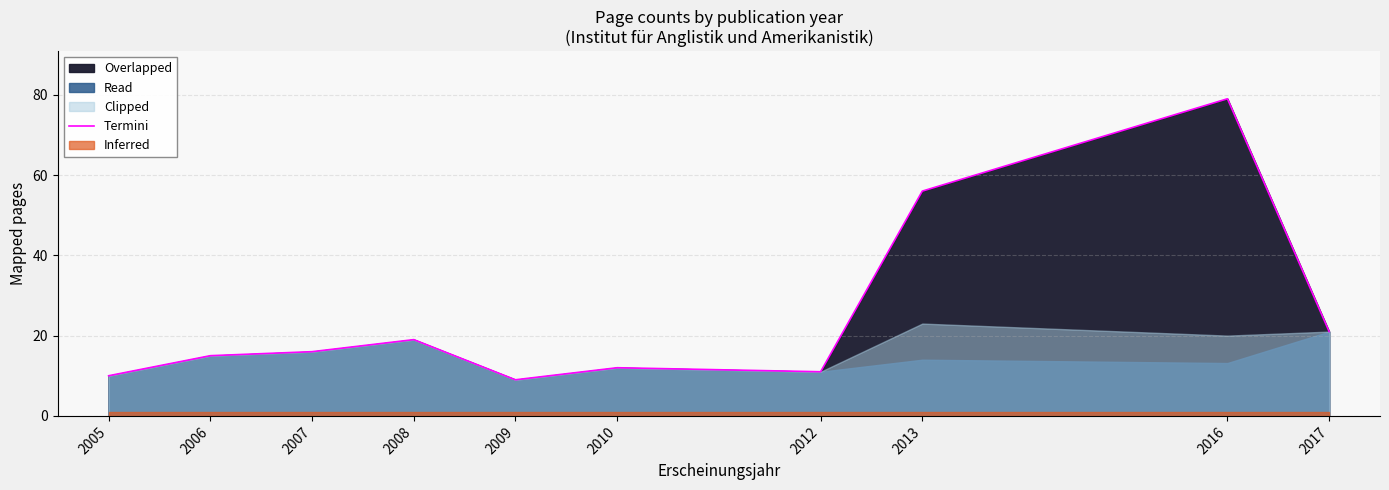

Rank the categories by value from lowest to highest.

2009, 2005, 2012, 2010, 2006, 2007, 2008, 2017, 2013, 2016